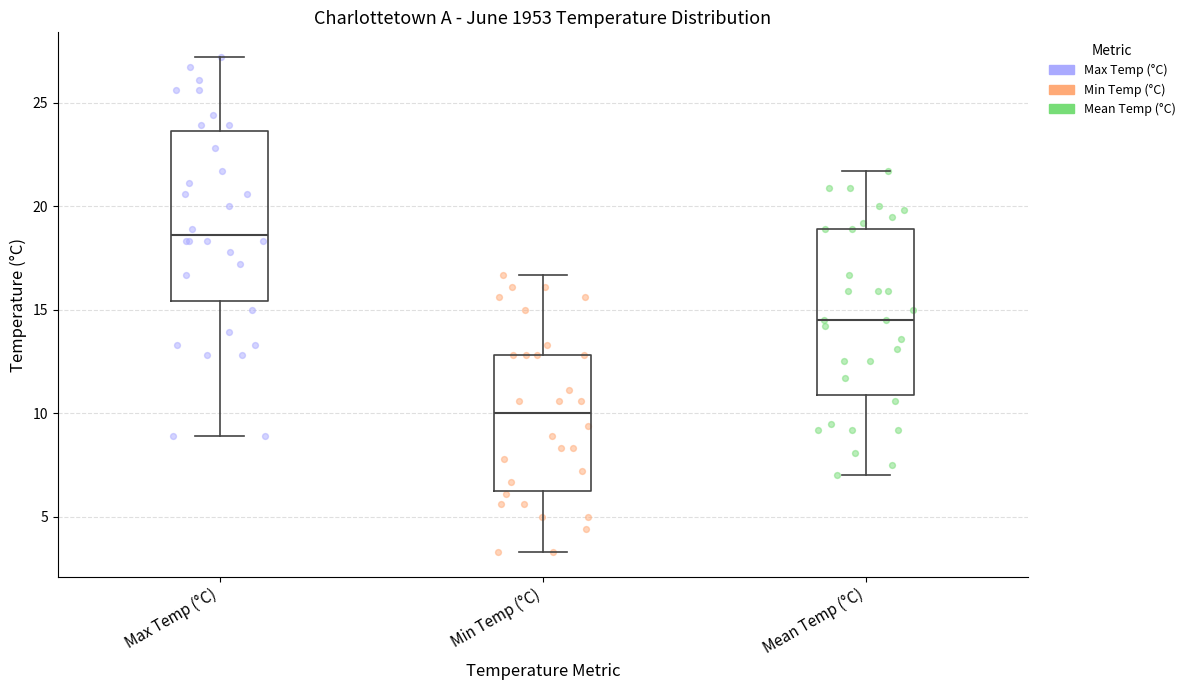

Where is the lower edge of the box for Max Temp (°C) on the y-axis? The values are not printed on the chart, so give them approximately, as read against the axis.

15.5